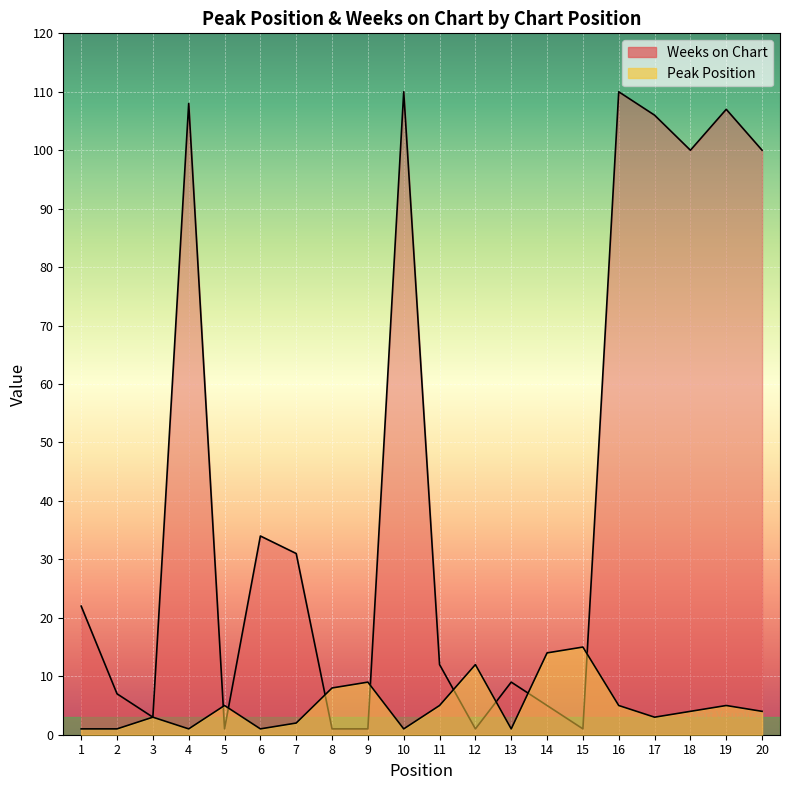

Reading left to right, transcribe all the data shown in this chart.

Peak Position: 1=1	2=1	3=3	4=1	5=5	6=1	7=2	8=8	9=9	10=1	11=5	12=12	13=1	14=14	15=15	16=5	17=3	18=4	19=5	20=4
Weeks on Chart: 1=22	2=7	3=3	4=108	5=1	6=34	7=31	8=1	9=1	10=110	11=12	12=1	13=9	14=5	15=1	16=110	17=106	18=100	19=107	20=100